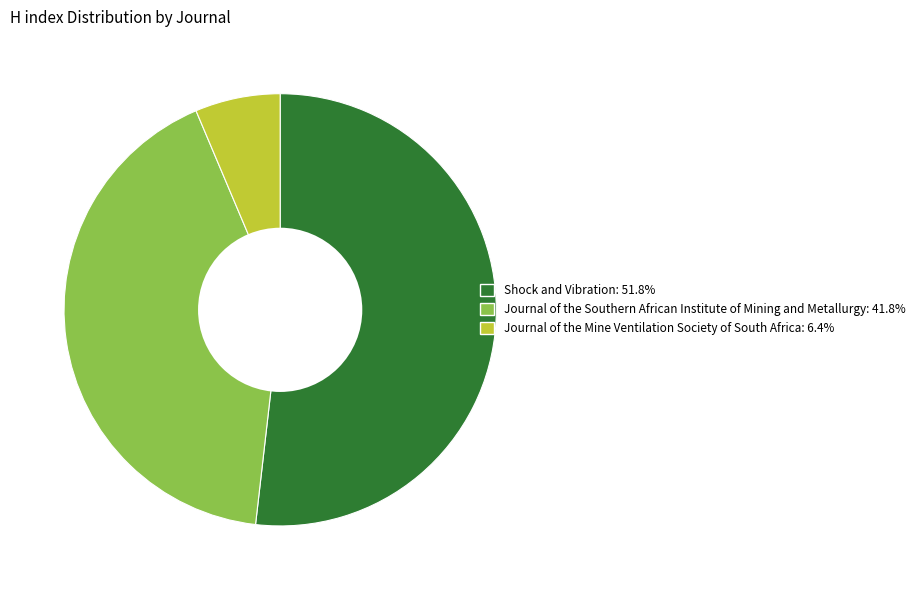

Approximately how many times larger is the value at Shock and Vibration compared to Journal of the Southern African Institute of Mining and Metallurgy?

1.2